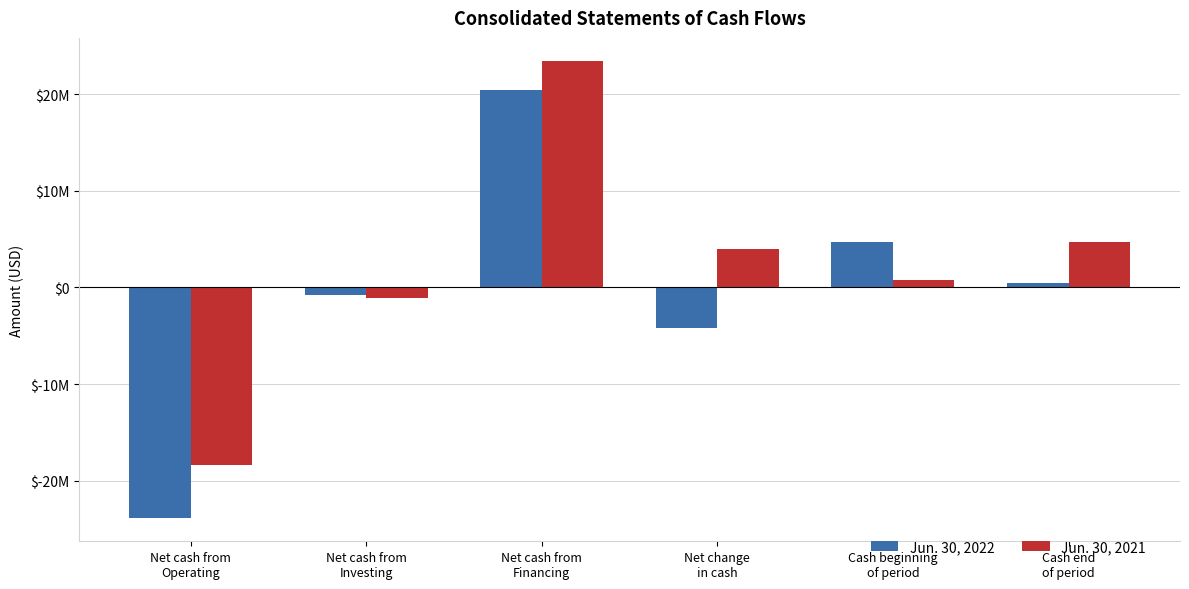

At Net cash from
Investing, list the series in order from largest to smallest.

Jun. 30, 2022, Jun. 30, 2021